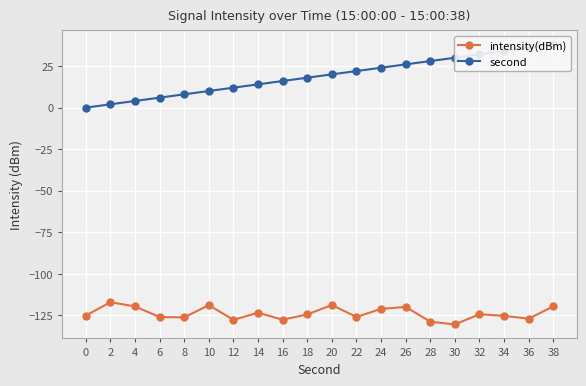

Rank the series by their average value, from lowest to highest.

intensity(dBm), second